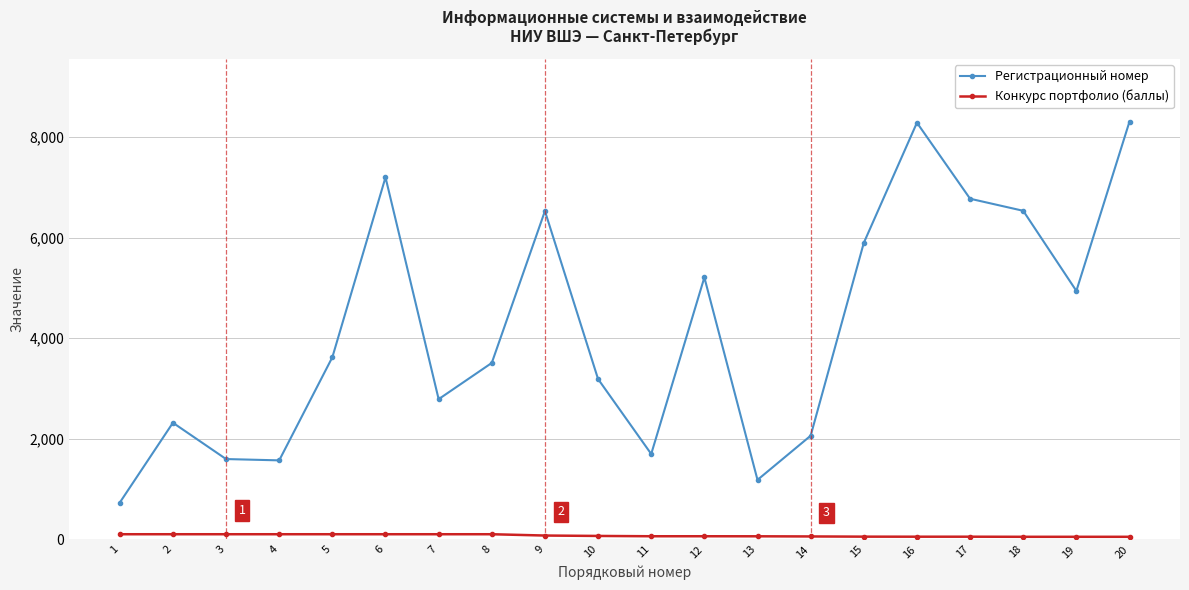

What is the difference between the maximum and second lowest values in the Конкурс портфолио (баллы) series?

51